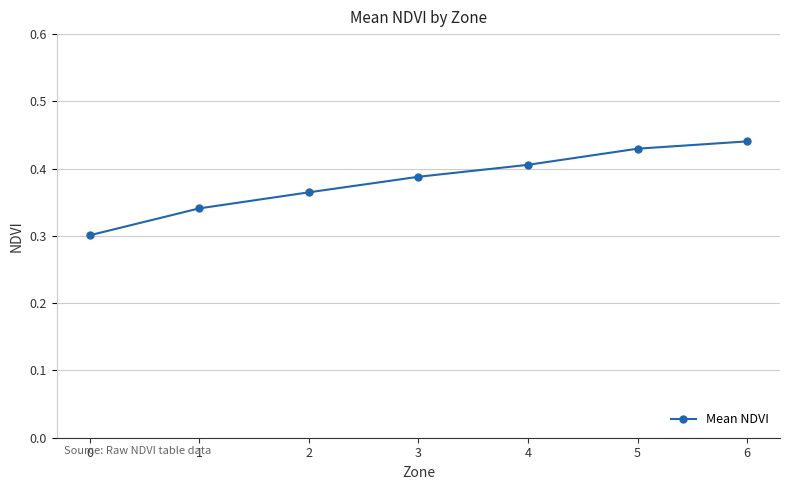

Rank the categories by value from highest to lowest.

6, 5, 4, 3, 2, 1, 0